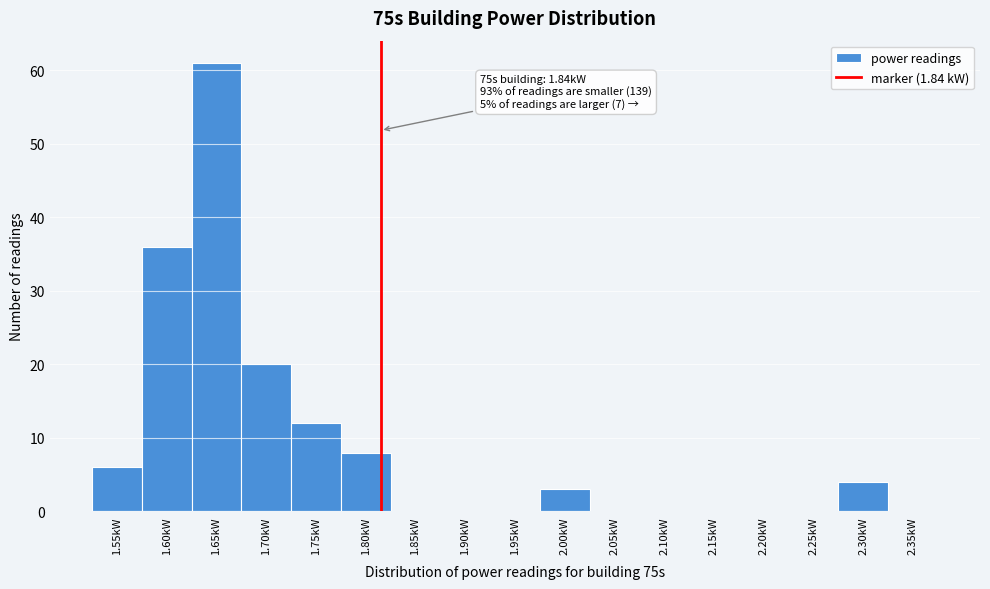

Reading left to right, transcribe all the data shown in this chart.

1.55kW=6	1.60kW=36	1.65kW=61	1.70kW=20	1.75kW=12	1.80kW=8	1.85kW=0	1.90kW=0	1.95kW=0	2.00kW=3	2.05kW=0	2.10kW=0	2.15kW=0	2.20kW=0	2.25kW=0	2.30kW=4	2.35kW=0